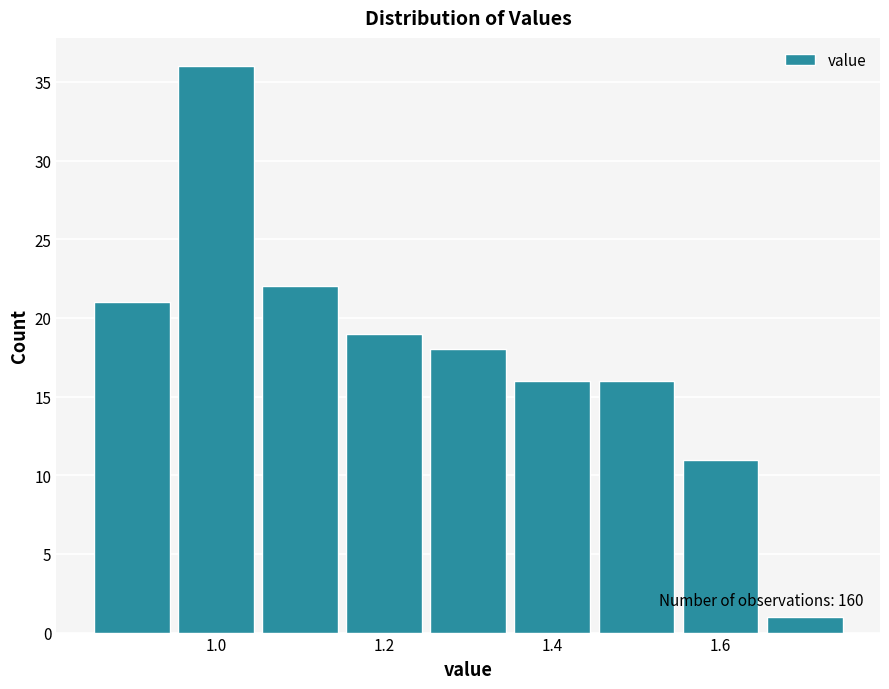

Which range on the x-axis has the tallest bar?

0.95 to 1.05